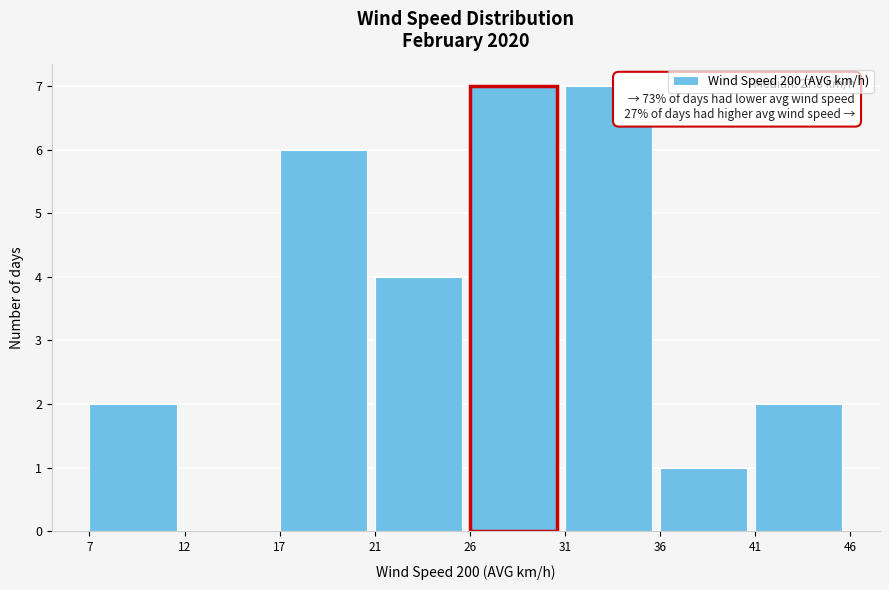

Reading left to right, extract all data points from this chart.

7=2	12=0	17=6	21=4	26=7	31=7	36=1	41=2